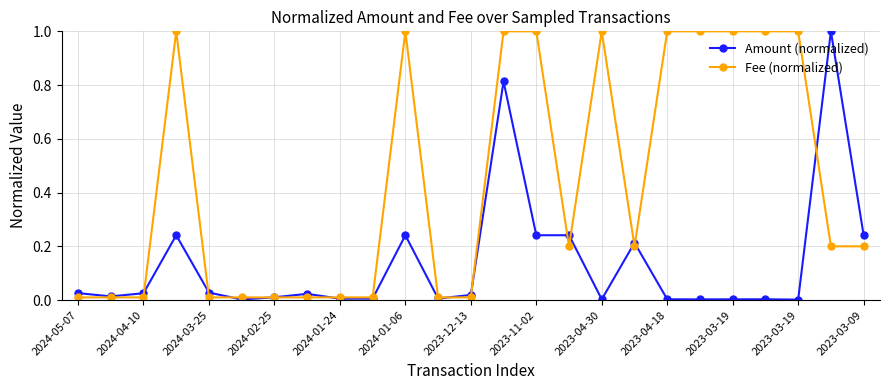

Is this an area chart (filled region under the line)?

No